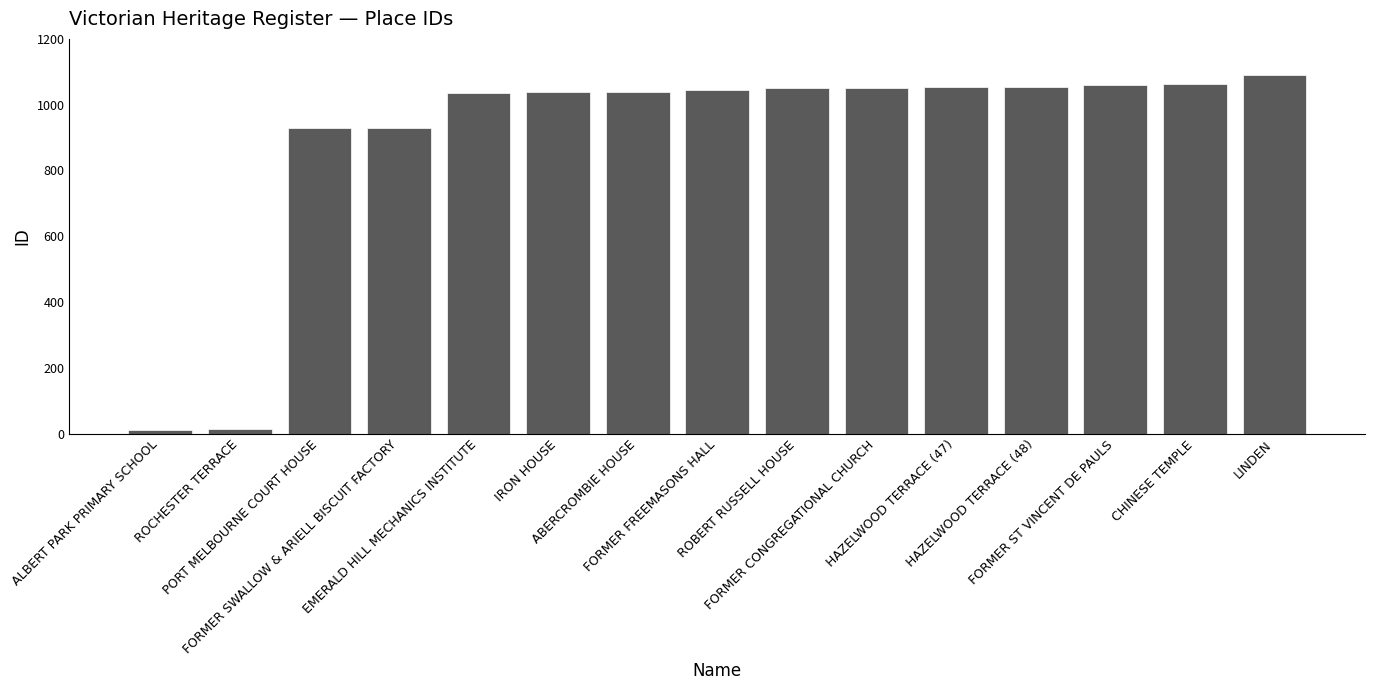

What is the greatest value displayed?

1089